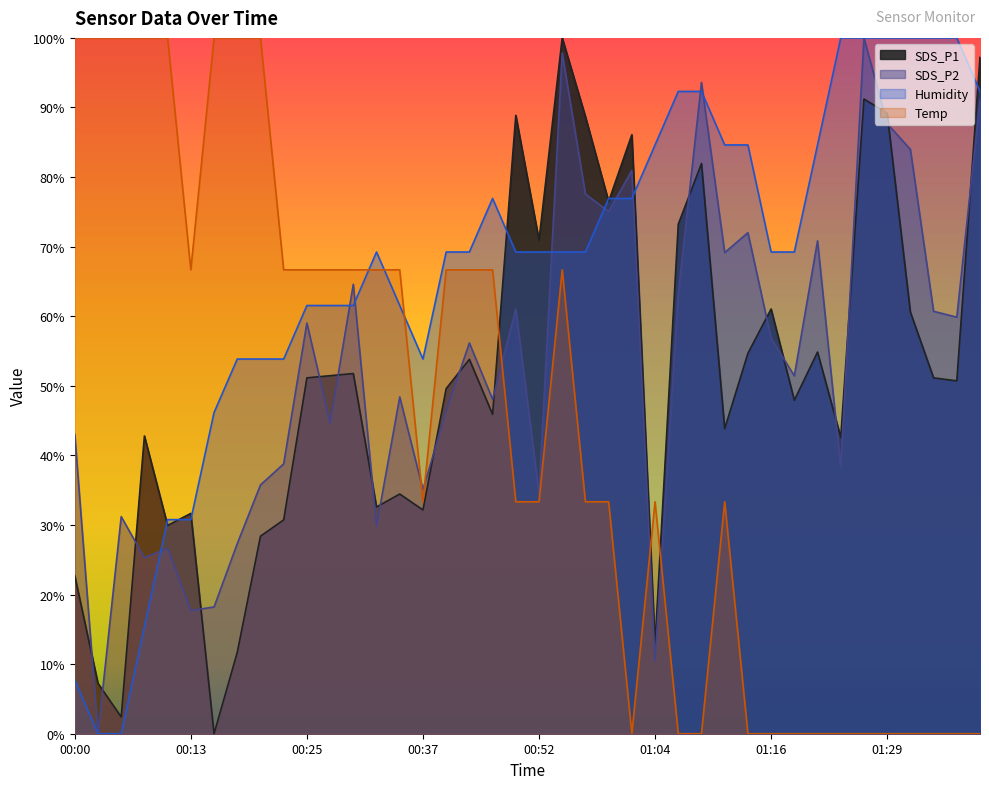

Is it true that Temp equals 36.4 at 01:07?

False